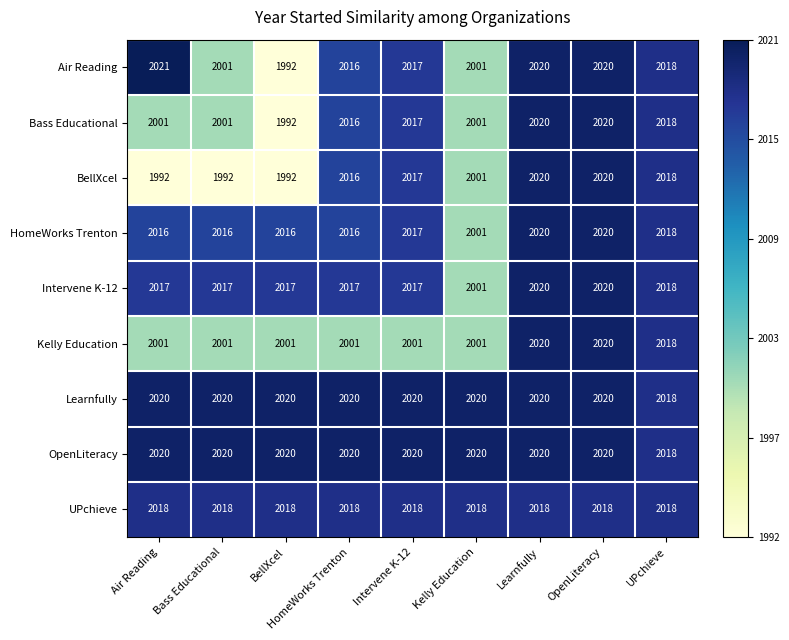

What is the maximum value for BellXcel?

2020